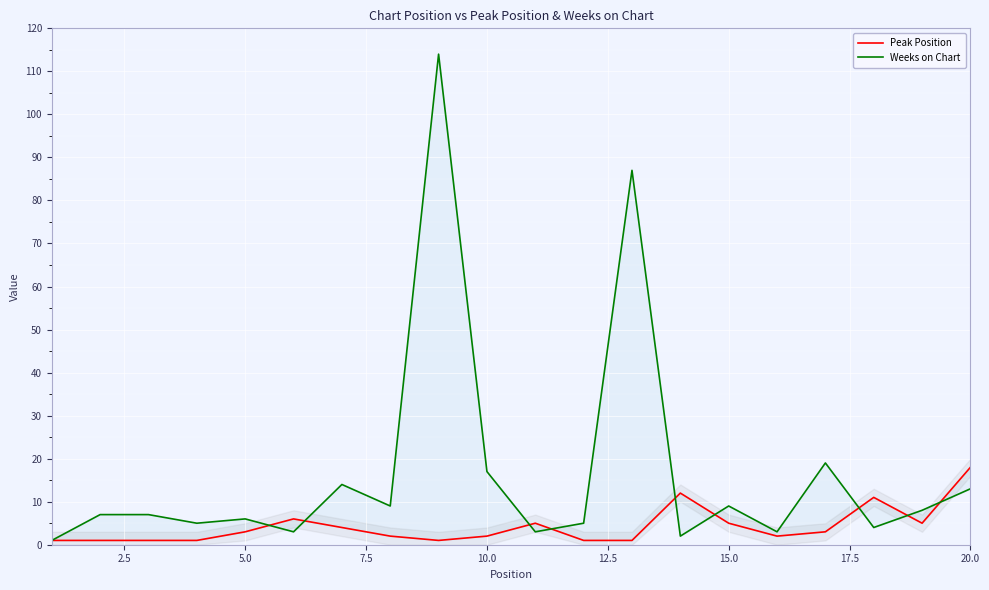

Which series has the widest spread of values?

Weeks on Chart